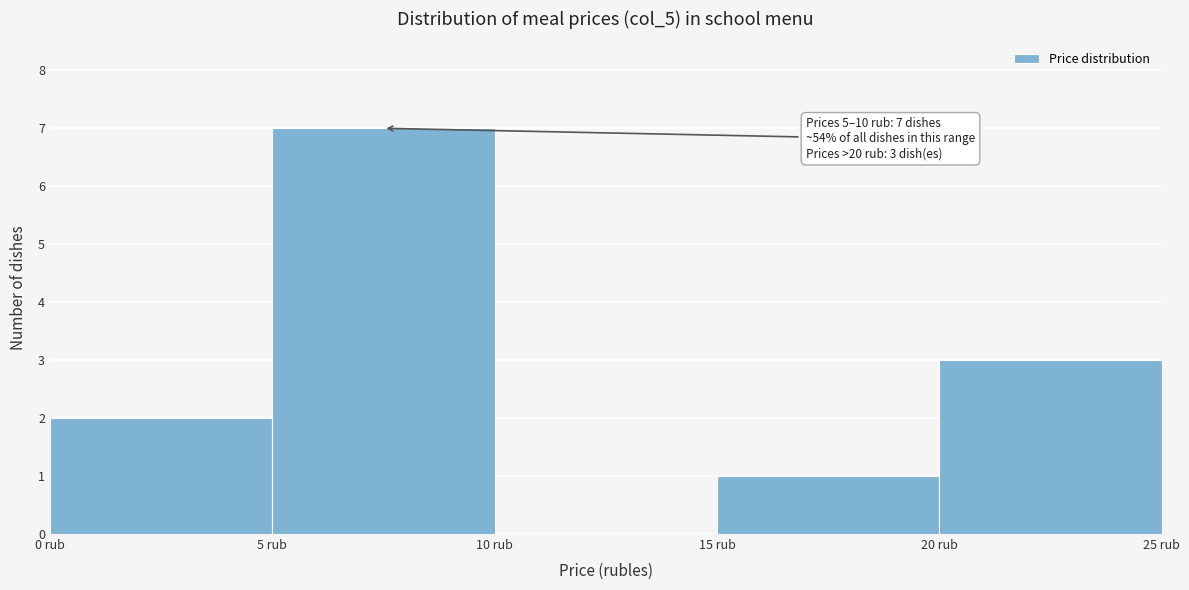

Which range on the x-axis has the tallest bar?

5 to 10